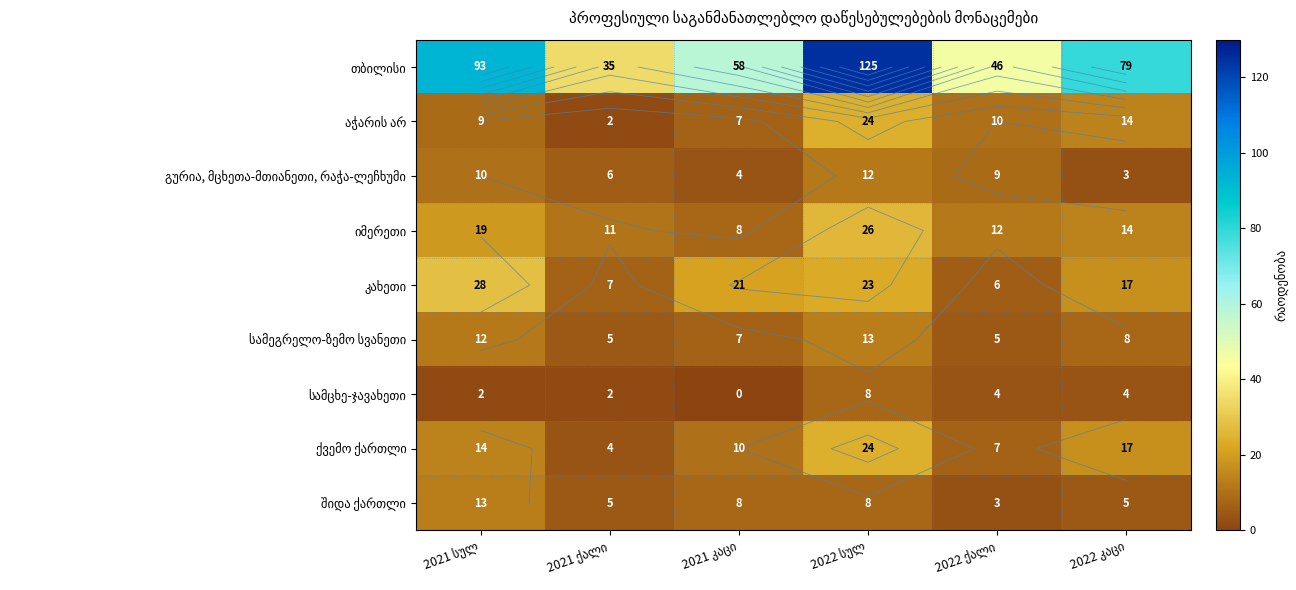

Is the value of აჭარის არ at 2021 ქალი greater than the value of კახეთი at 2021 ქალი?

No